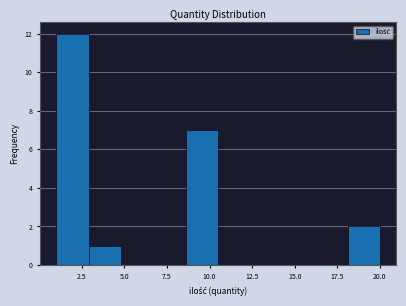

Around what value on the x-axis is the tallest bar? Give the approximate position of its centre, as read against the axis.

2.0